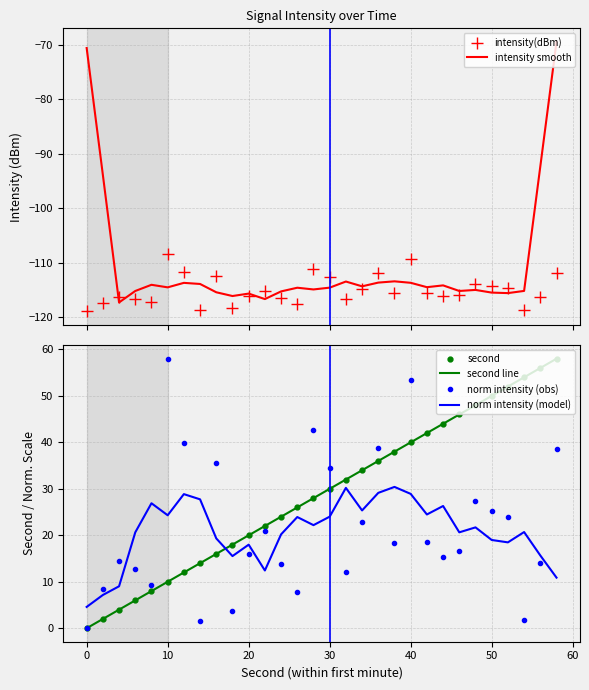

What is the maximum value for intensity(dBm)?

-108.4